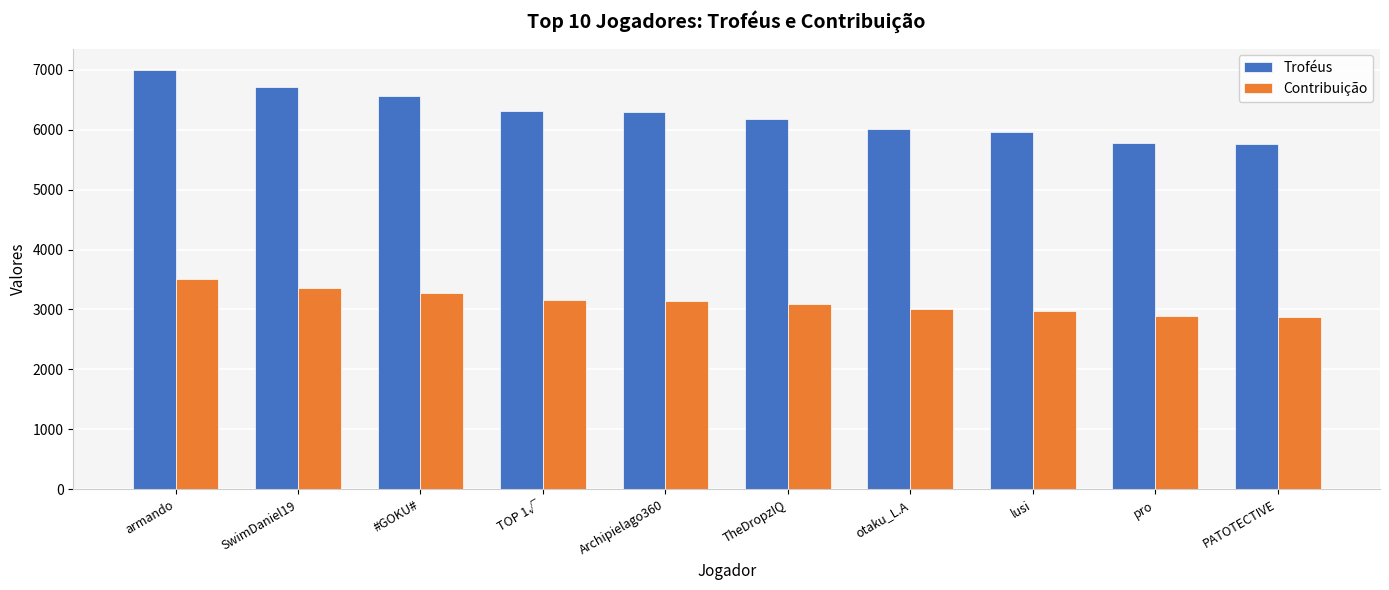

True or false: Contribuição has a value of 6060 at armando.

False